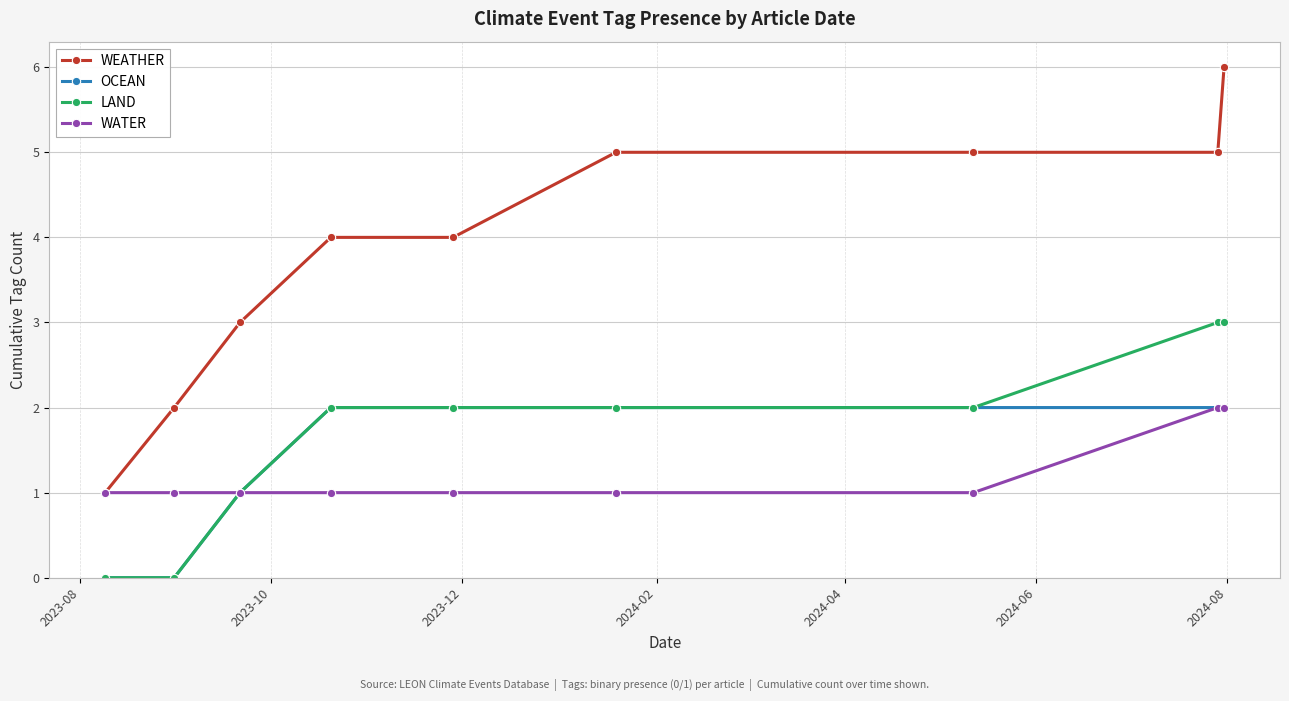

What is the value of the OCEAN point at the 9th from the left?

2